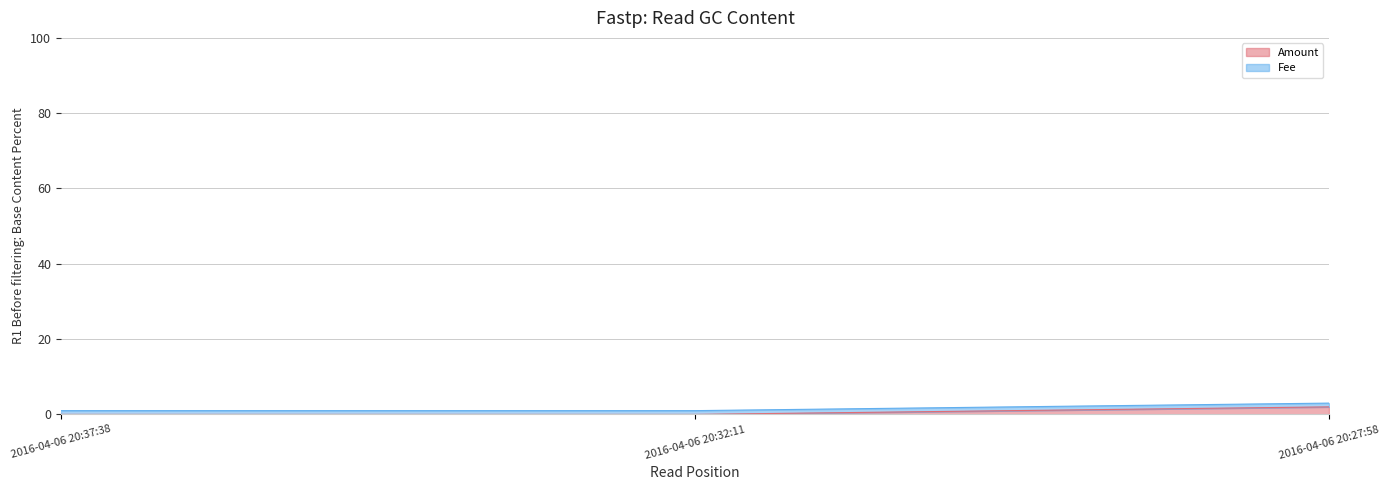

List the labels in order of value, largest first.

2016-04-06 20:27:58, 2016-04-06 20:37:38, 2016-04-06 20:32:11